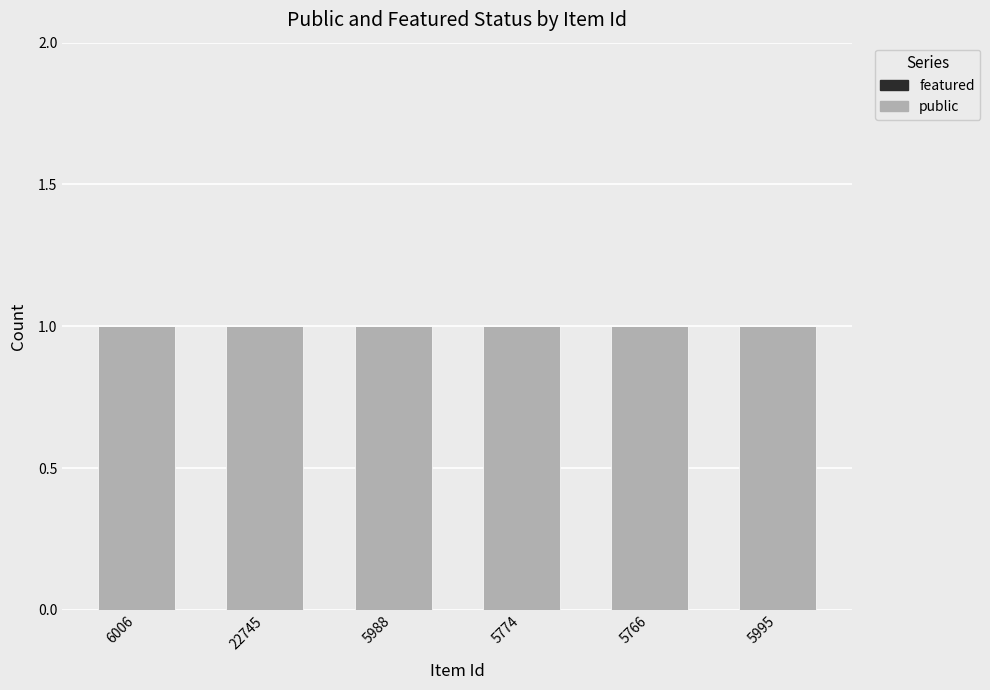

At which label does public reach its minimum?

6006